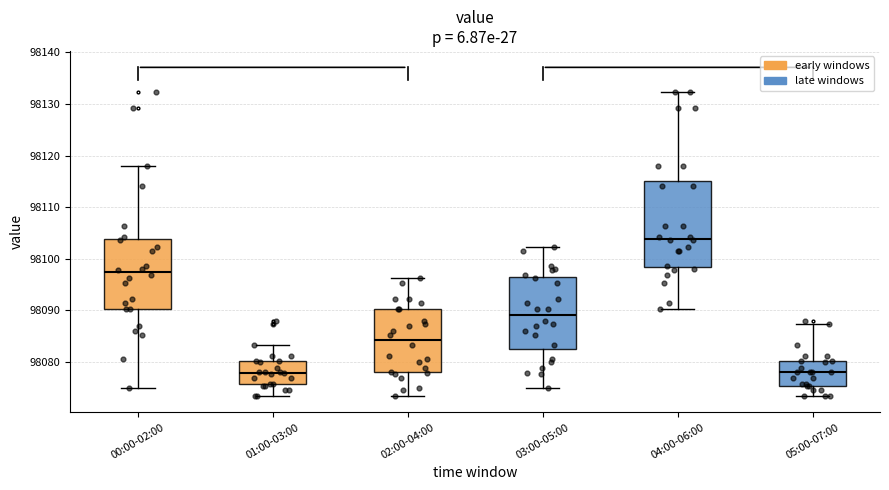

Which box has the highest median line?

04:00-06:00